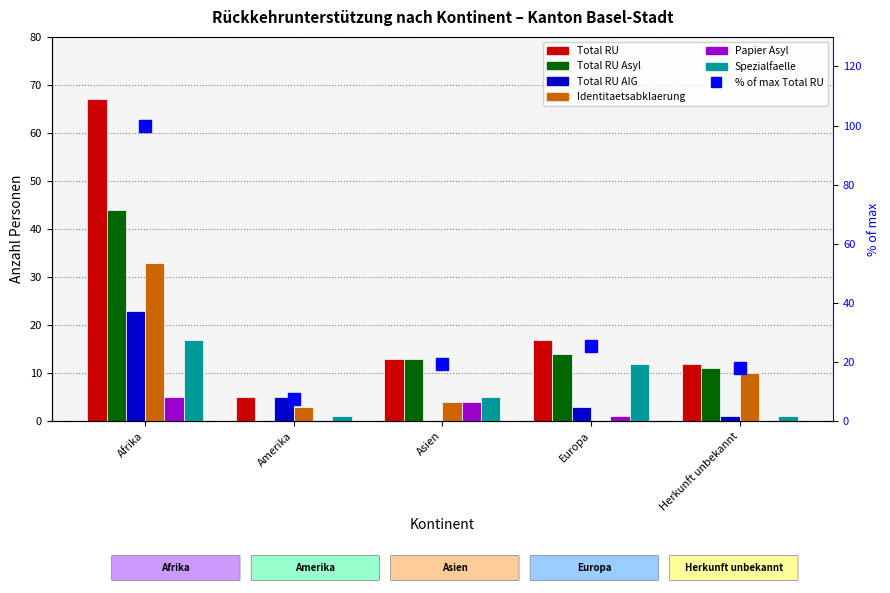

At which label does Total RU AIG first exceed 3?

Afrika